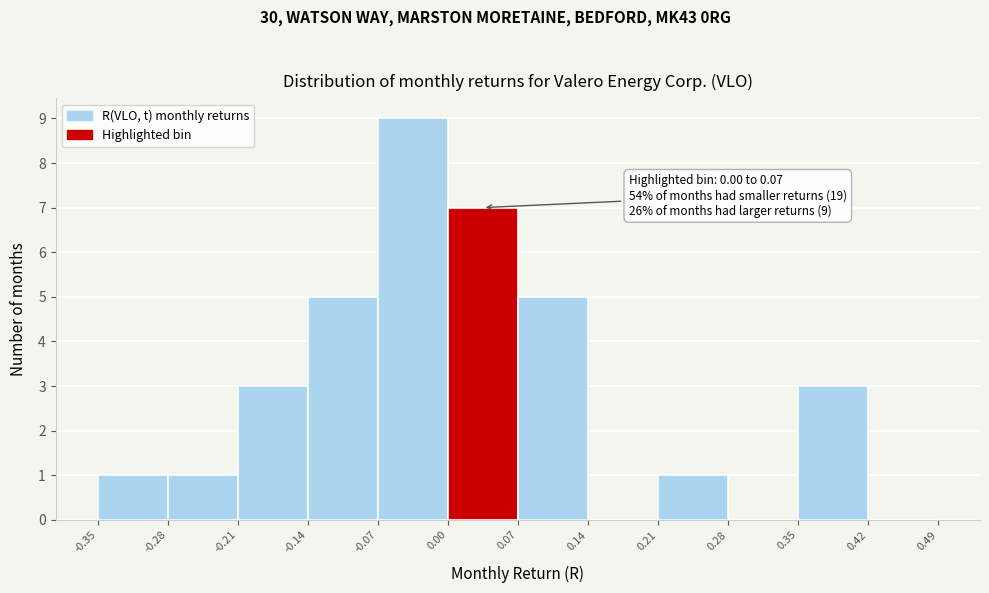

Over which range of the x-axis is the bar tallest?

-0.07 to 0.00